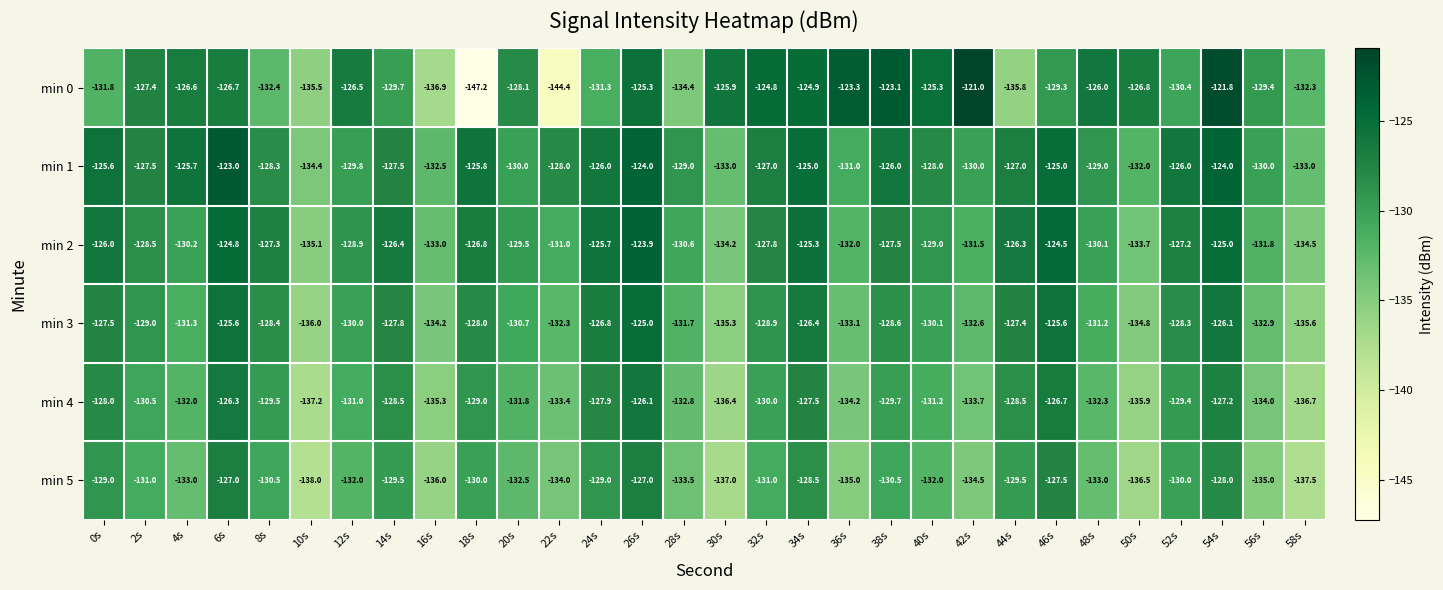

Which category has the lowest value in the min 0 series?

18s